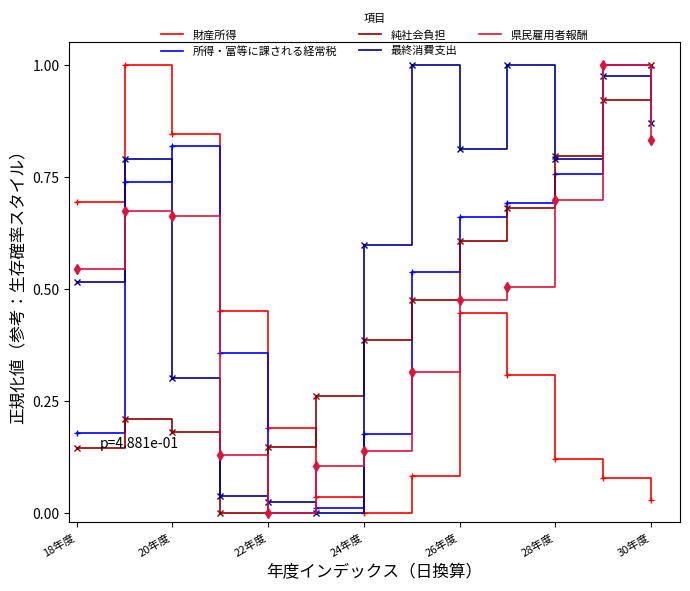

Which series has the largest total across all categories?

最終消費支出